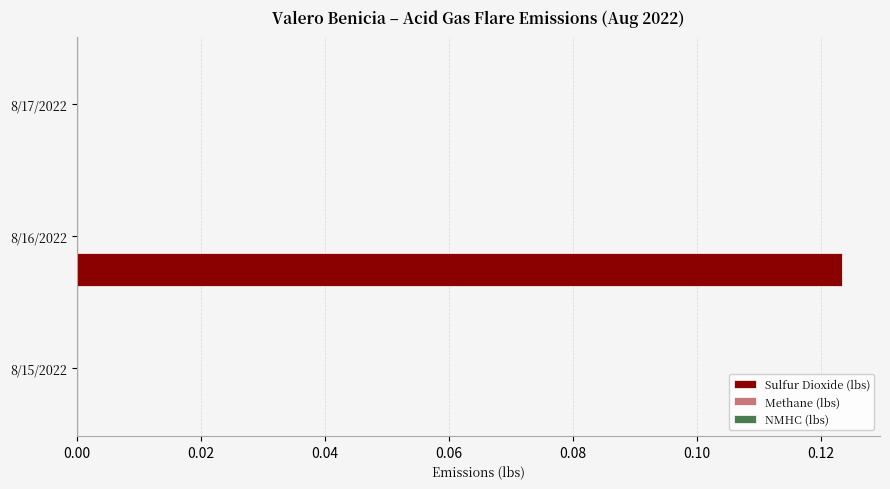

True or false: the data shows 0.2 at 8/16/2022.

False